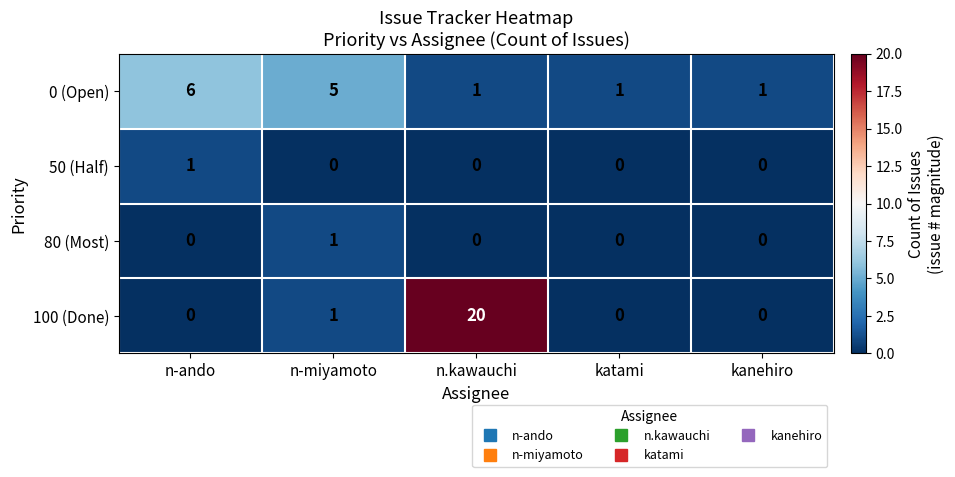

Reading left to right, list all the values displayed in this chart.

0 (Open): 6	5	1	1	1
50 (Half): 1	0	0	0	0
80 (Most): 0	1	0	0	0
100 (Done): 0	1	20	0	0